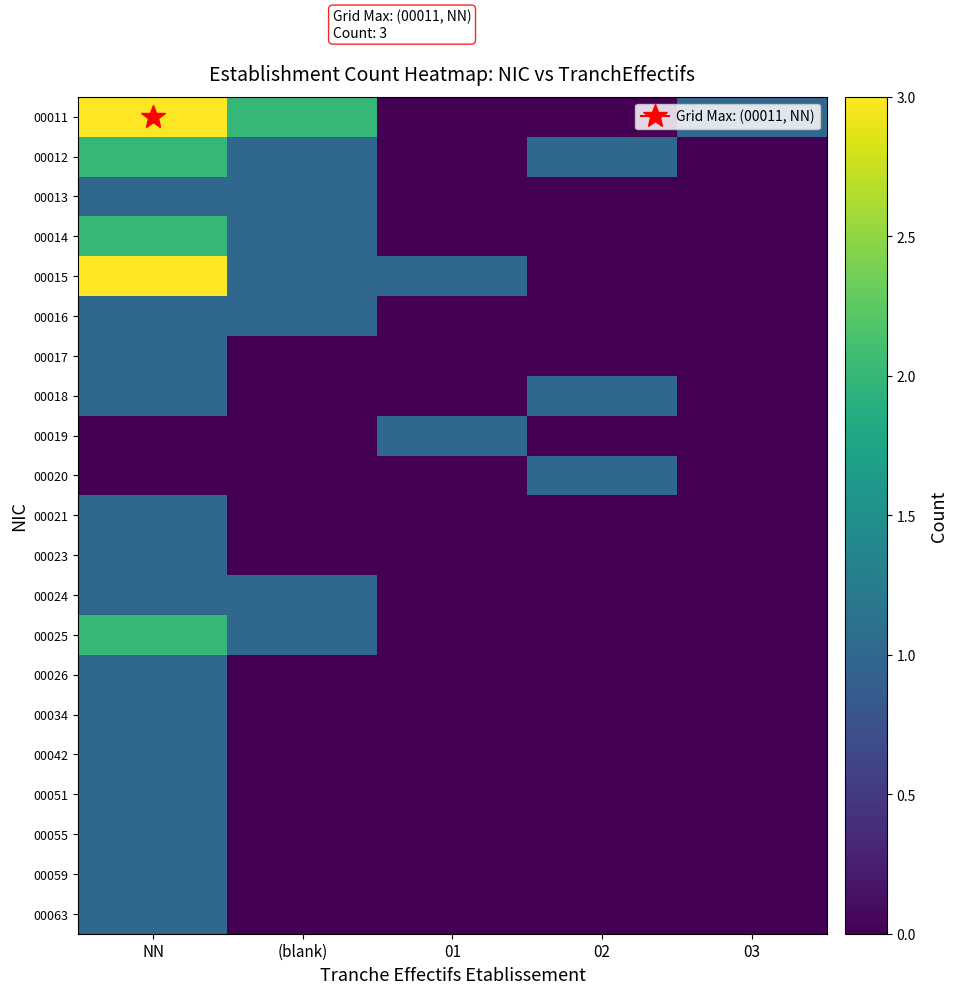

Reading left to right, what are all the values shown in this chart?

00011: NN=3	(blank)=2	01=0	02=0	03=1
00012: NN=2	(blank)=1	01=0	02=1	03=0
00013: NN=1	(blank)=1	01=0	02=0	03=0
00014: NN=2	(blank)=1	01=0	02=0	03=0
00015: NN=3	(blank)=1	01=1	02=0	03=0
00016: NN=1	(blank)=1	01=0	02=0	03=0
00017: NN=1	(blank)=0	01=0	02=0	03=0
00018: NN=1	(blank)=0	01=0	02=1	03=0
00019: NN=0	(blank)=0	01=1	02=0	03=0
00020: NN=0	(blank)=0	01=0	02=1	03=0
00021: NN=1	(blank)=0	01=0	02=0	03=0
00023: NN=1	(blank)=0	01=0	02=0	03=0
00024: NN=1	(blank)=1	01=0	02=0	03=0
00025: NN=2	(blank)=1	01=0	02=0	03=0
00026: NN=1	(blank)=0	01=0	02=0	03=0
00034: NN=1	(blank)=0	01=0	02=0	03=0
00042: NN=1	(blank)=0	01=0	02=0	03=0
00051: NN=1	(blank)=0	01=0	02=0	03=0
00055: NN=1	(blank)=0	01=0	02=0	03=0
00059: NN=1	(blank)=0	01=0	02=0	03=0
00063: NN=1	(blank)=0	01=0	02=0	03=0